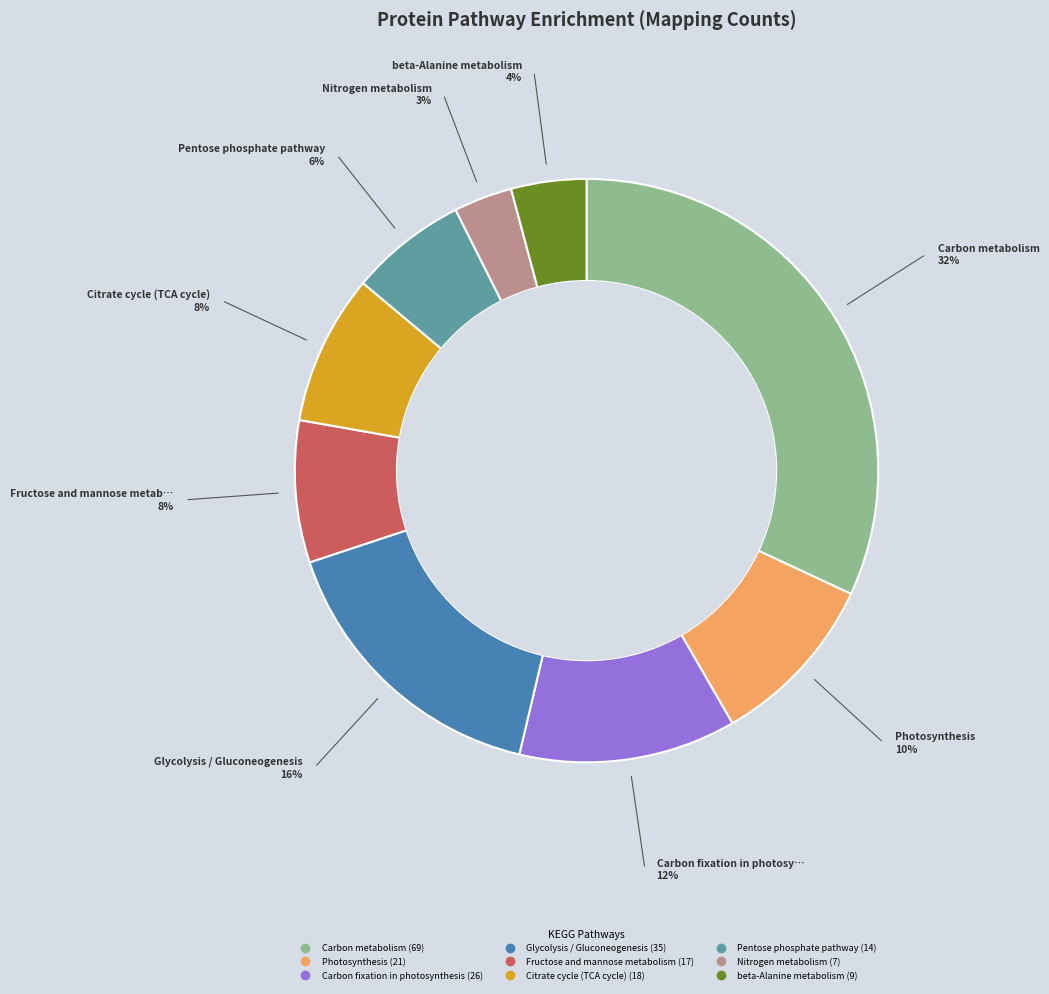

The Carbon metabolism slice represents 26% of the pie. True or false?

False